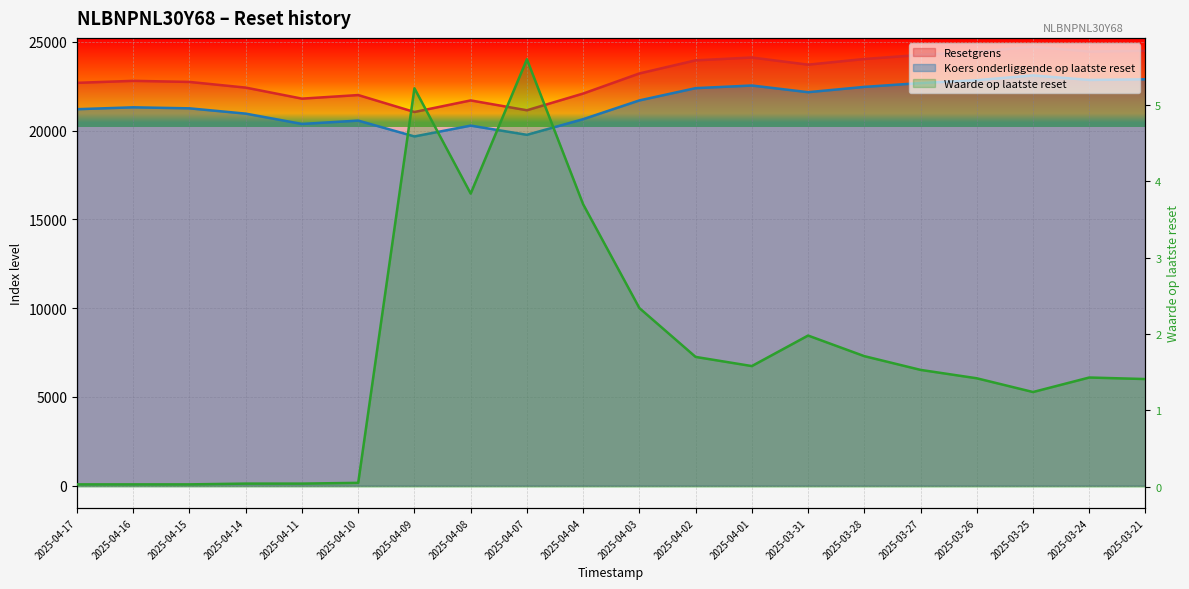

True or false: the data shows 1.5 at 2025-03-27.

True